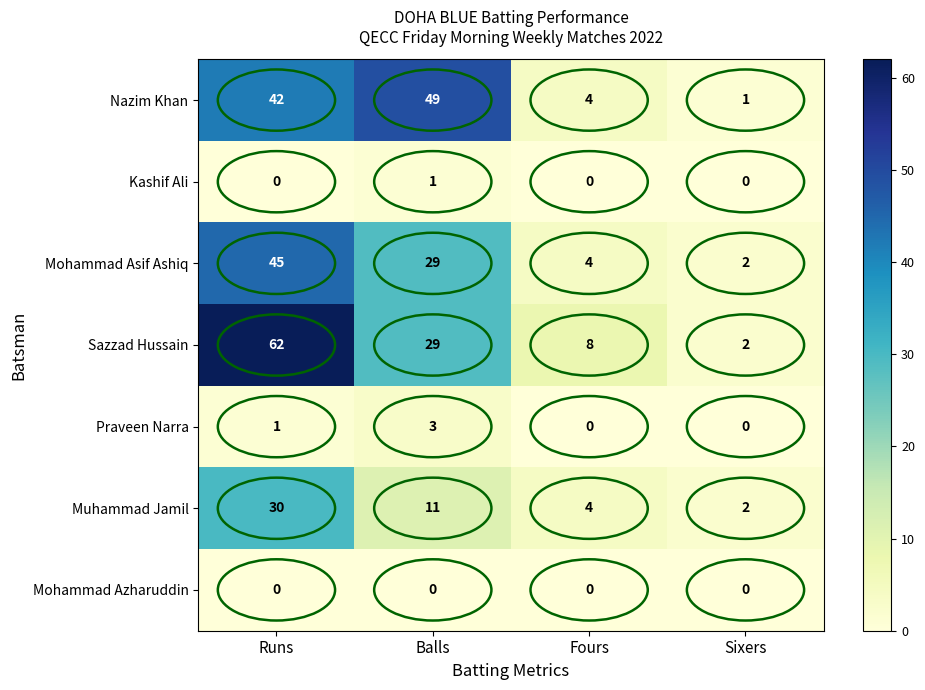

At which label is Mohammad Asif Ashiq closest to 23?

Balls